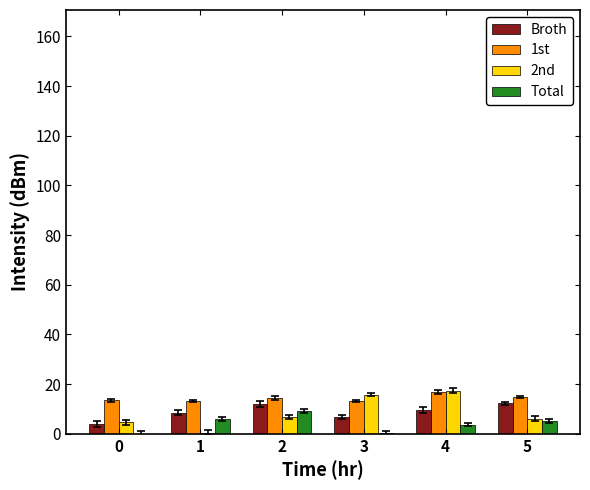

Is the value of 1st at 0 greater than the value of Broth at 3?

Yes